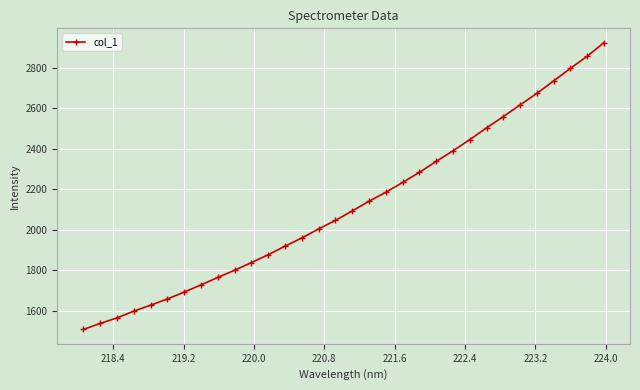

Count the number of values greater than 2092.

16